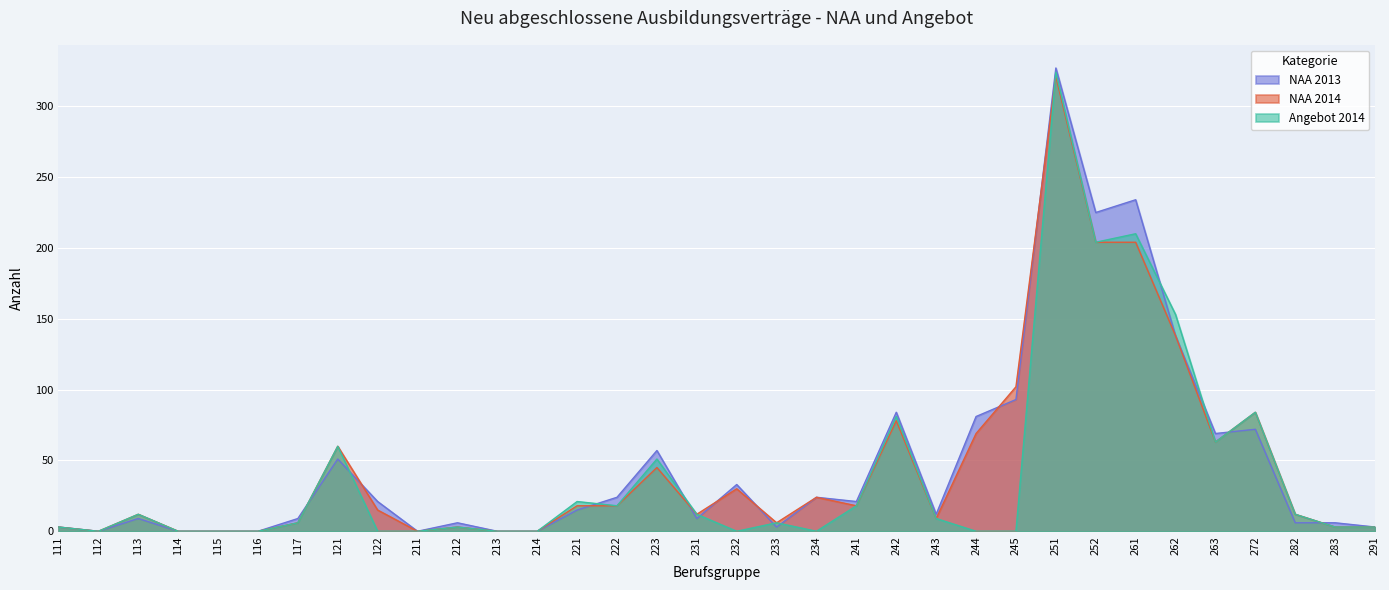

What is the difference between the maximum and minimum values in the NAA 2013 series?

327